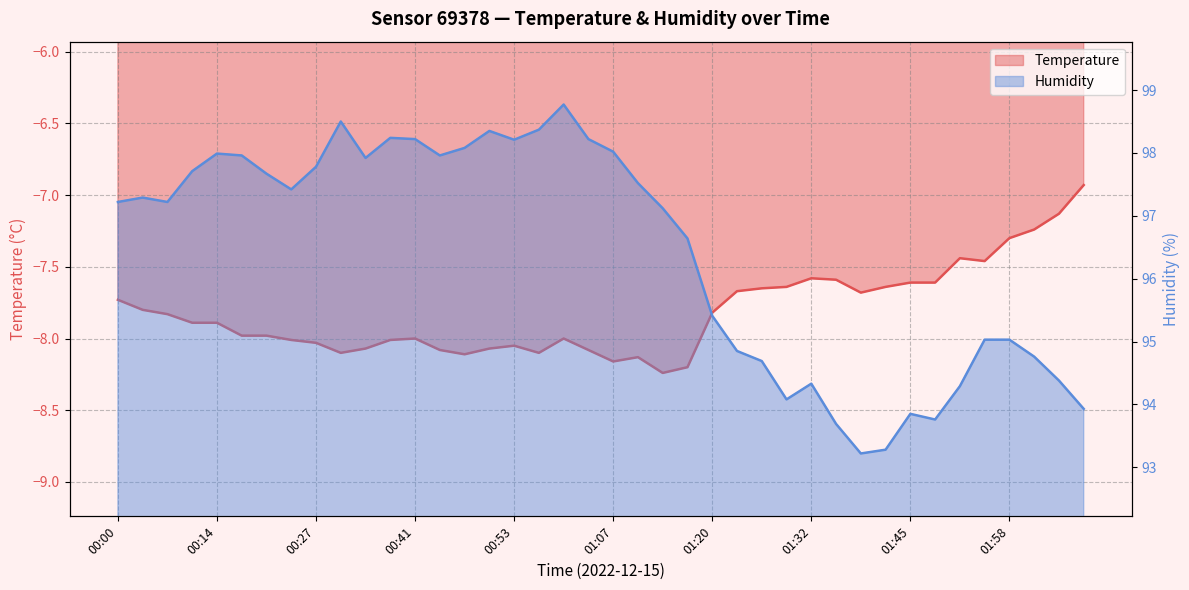

What position from the right is 00:34?

30